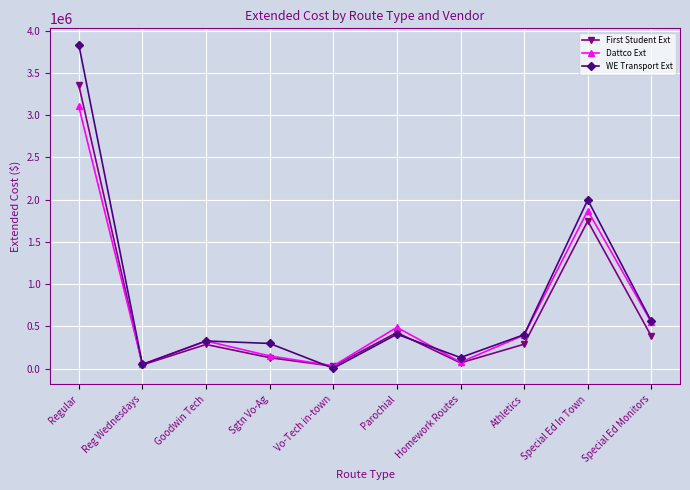

Which series changed the most between Parochial and Homework Routes?

Dattco Ext